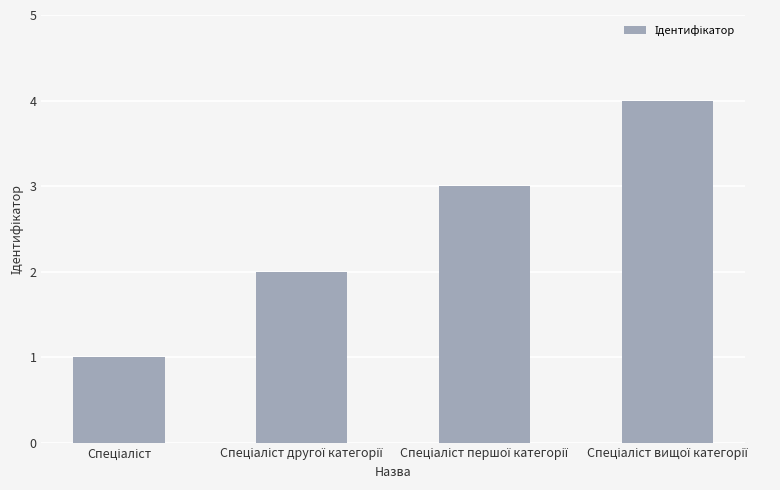

What is the difference between the maximum and minimum values?

3